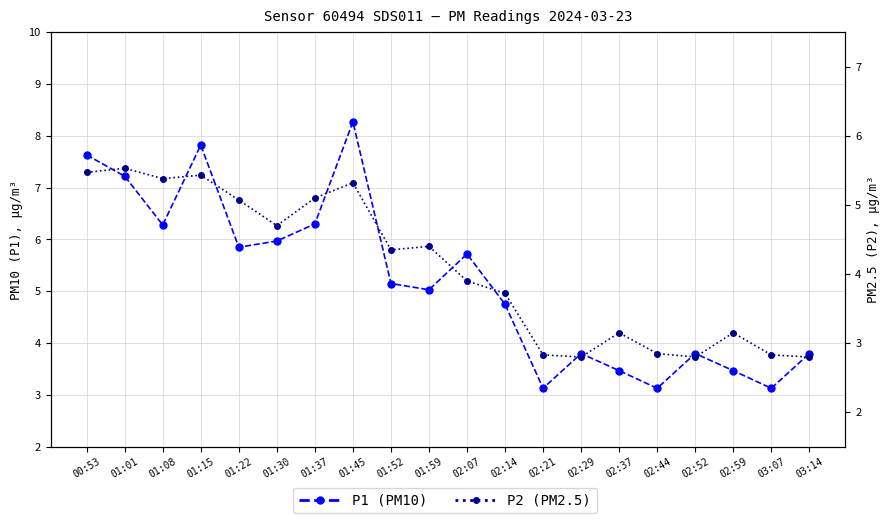

Which series has the widest spread of values?

P1 (PM10)